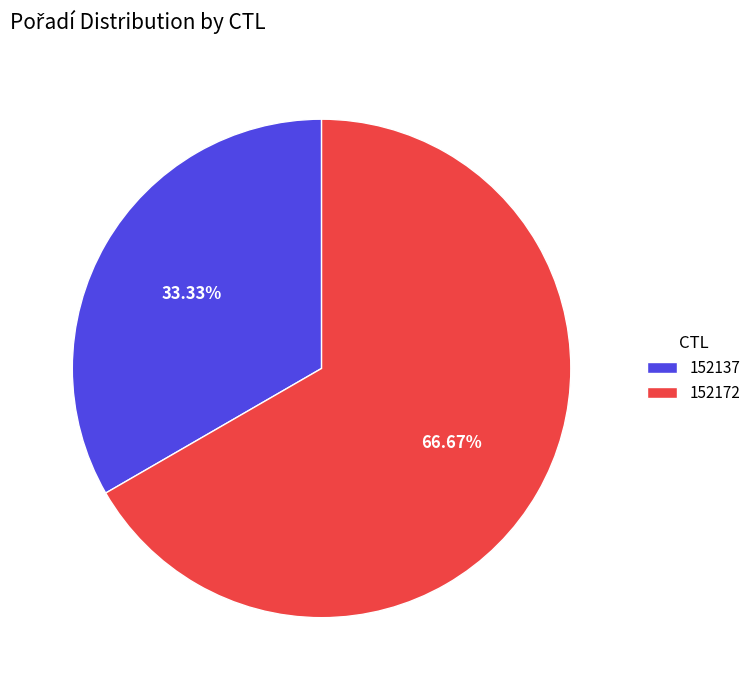

Count the number of slices in the pie.

2